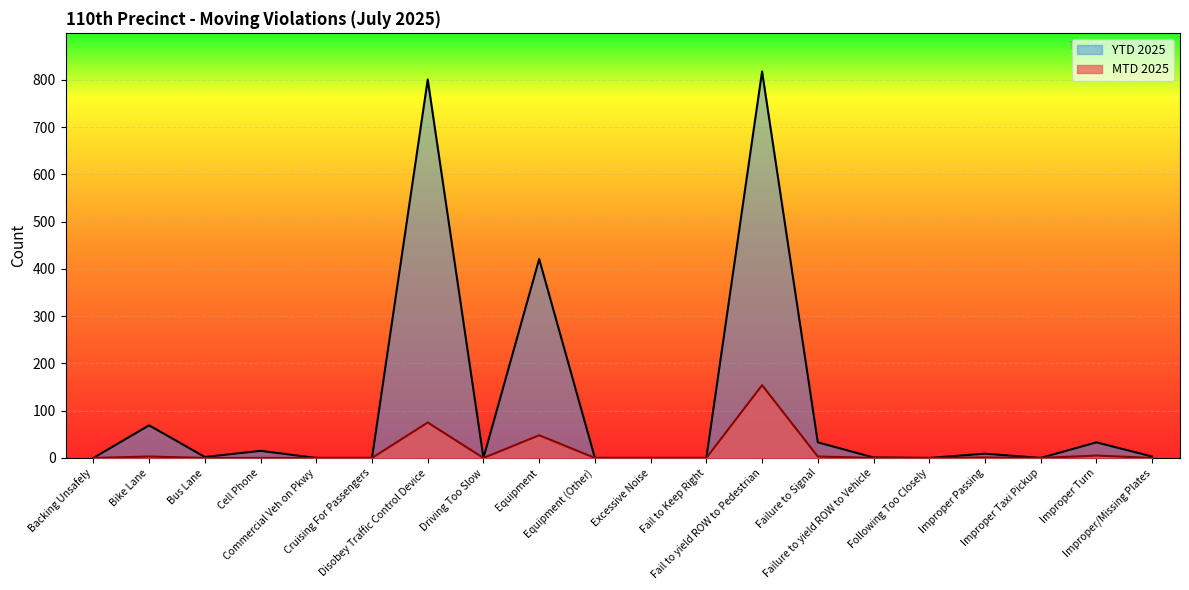

How many interior local valleys does the YTD 2025 series have?

4